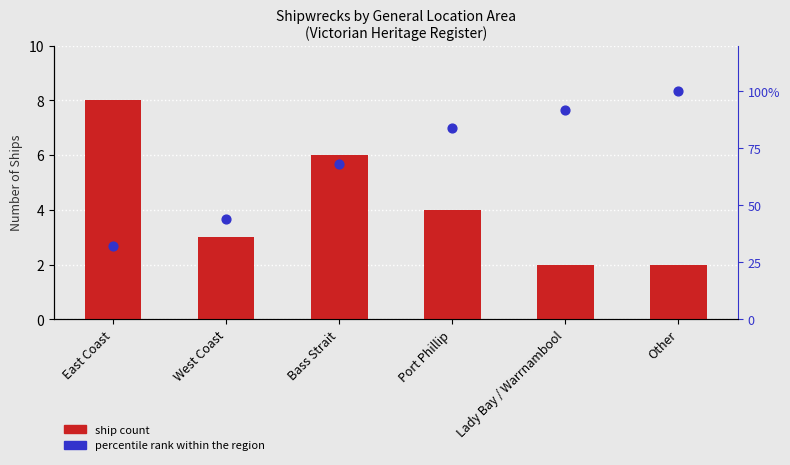

What are all the series names shown in the legend?

ship count, percentile rank within the region